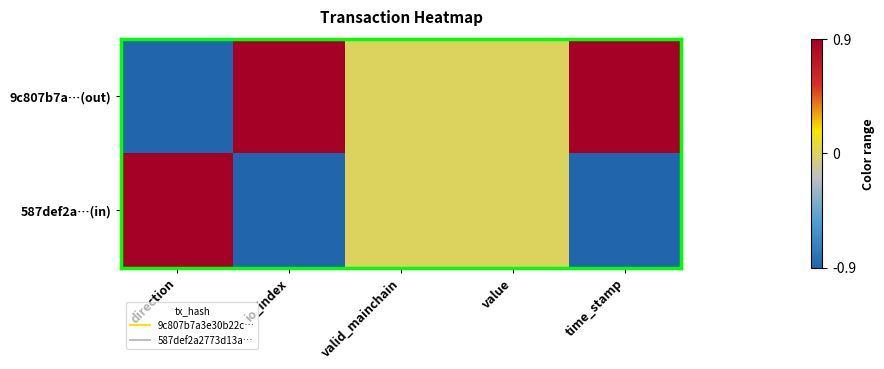

Which label corresponds to the largest value in the chart?

io_index